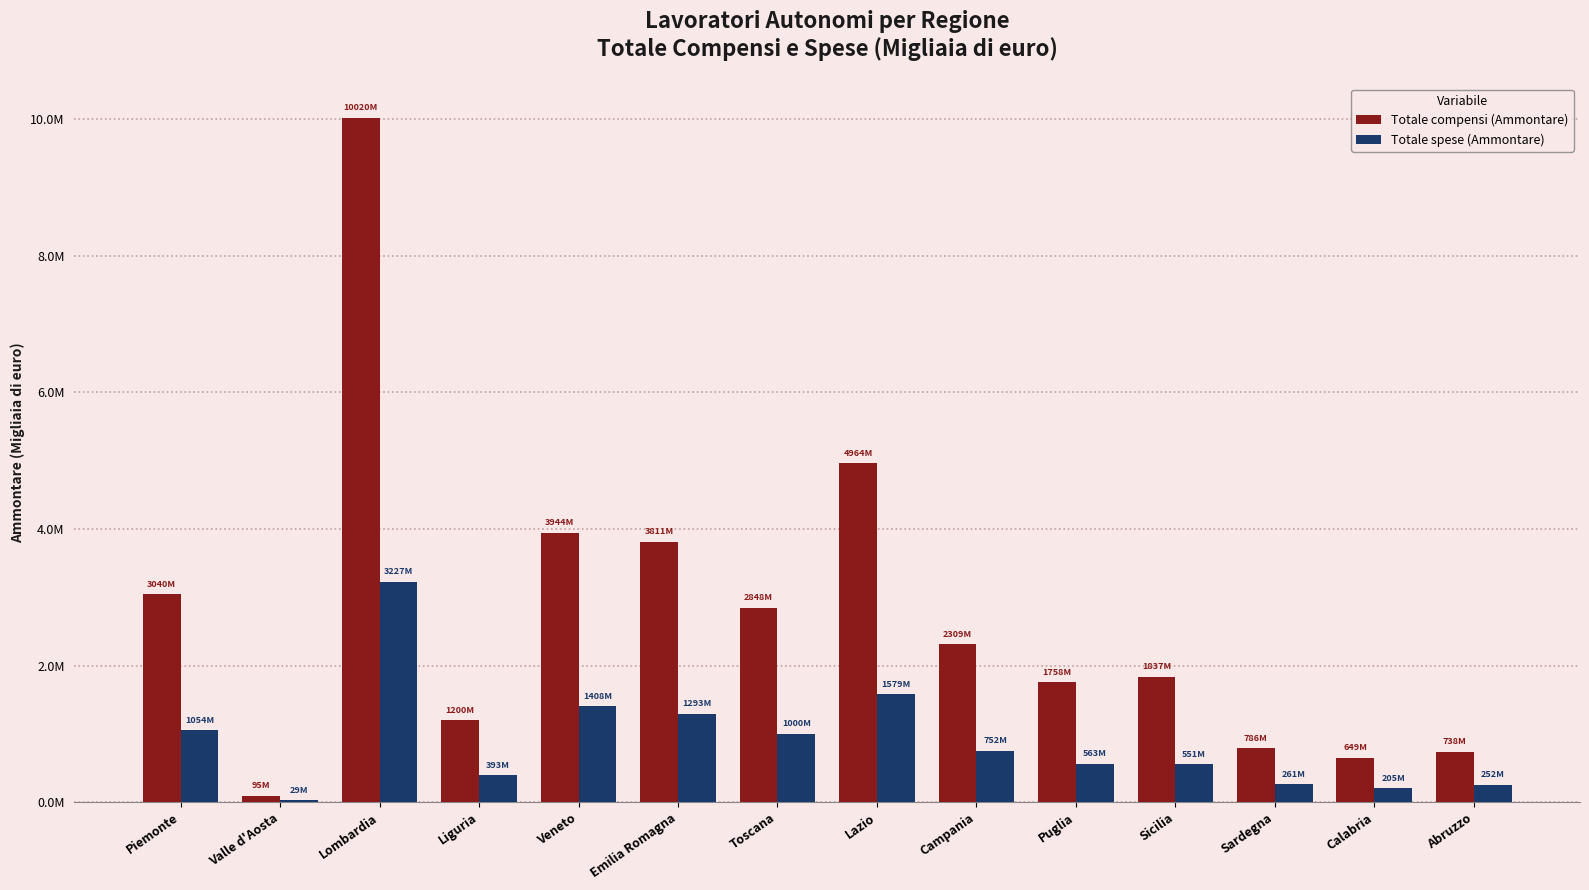

Reading right to left, list all the values displayed in this chart.

Totale compensi (Ammontare): Abruzzo=738276	Calabria=648608	Sardegna=785742	Sicilia=1836614	Puglia=1758348	Campania=2309238	Lazio=4964149	Toscana=2847907	Emilia Romagna=3810805	Veneto=3943616	Liguria=1200256	Lombardia=10019909	Valle d'Aosta=94966	Piemonte=3039720
Totale spese (Ammontare): Abruzzo=252000	Calabria=204675	Sardegna=260984	Sicilia=551072	Puglia=563336	Campania=751503	Lazio=1578578	Toscana=1000286	Emilia Romagna=1292999	Veneto=1407503	Liguria=392534	Lombardia=3227060	Valle d'Aosta=29431	Piemonte=1053985